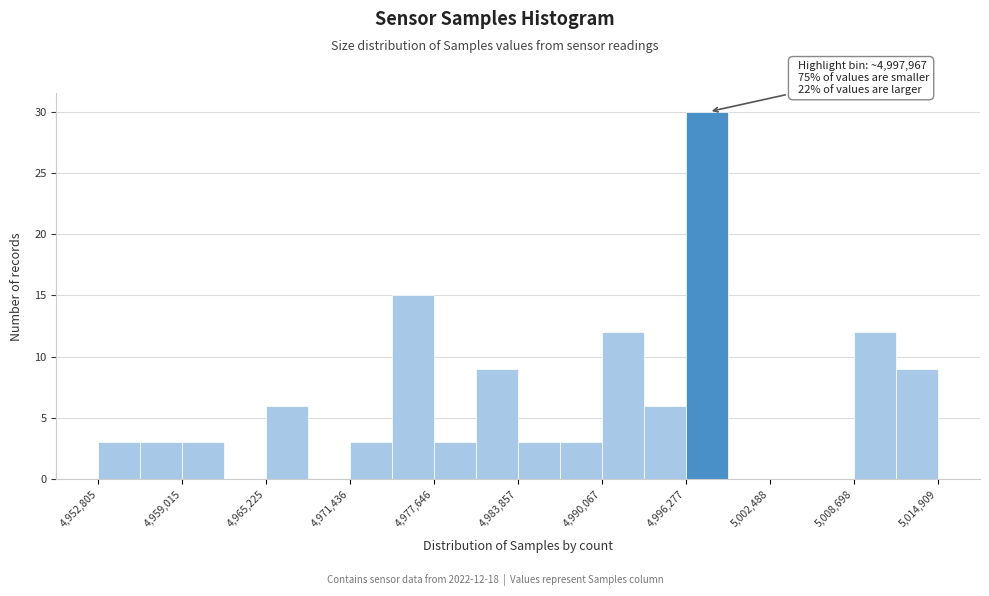

Read against the x-axis, roughly where is the centre of the tallest bar?

4998000